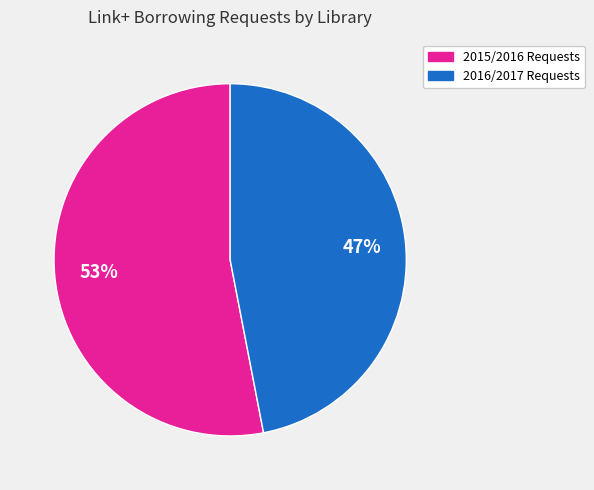

Count the number of slices in the pie.

2